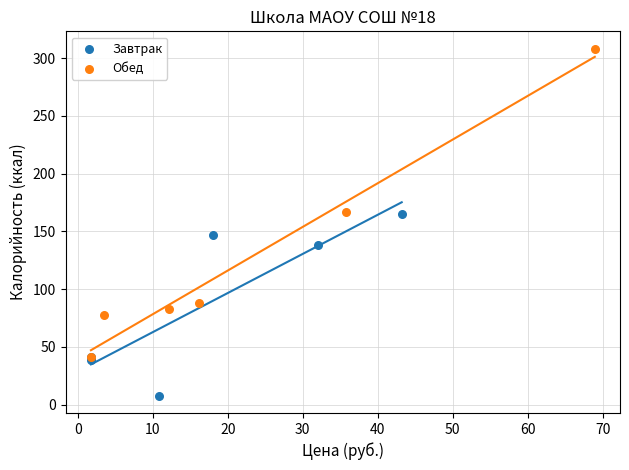

Which series has the largest Y range (max minus min)?

Обед